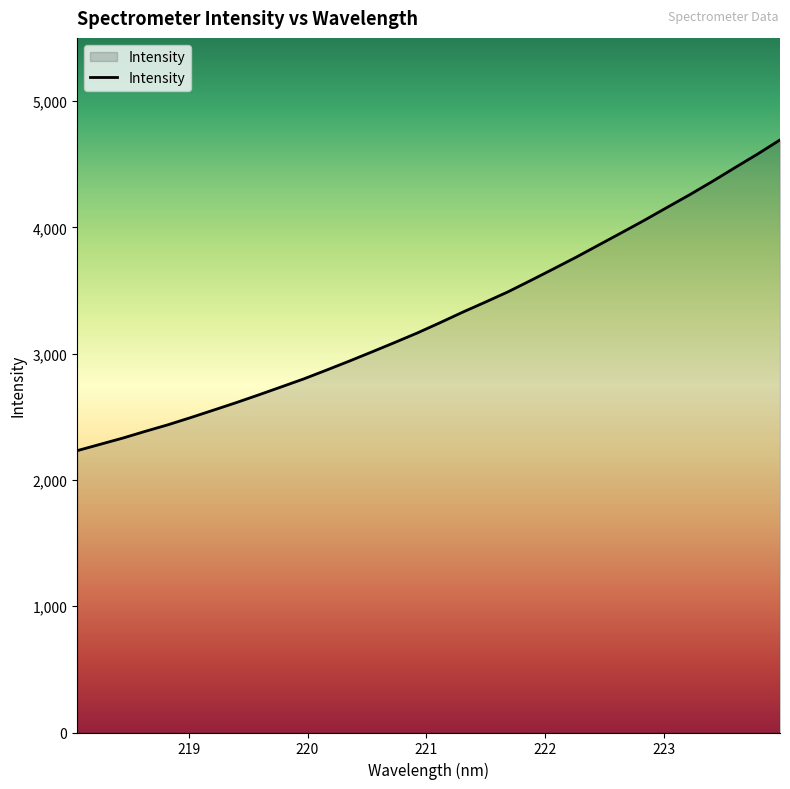

What is the difference between the maximum and minimum values?

2460.4